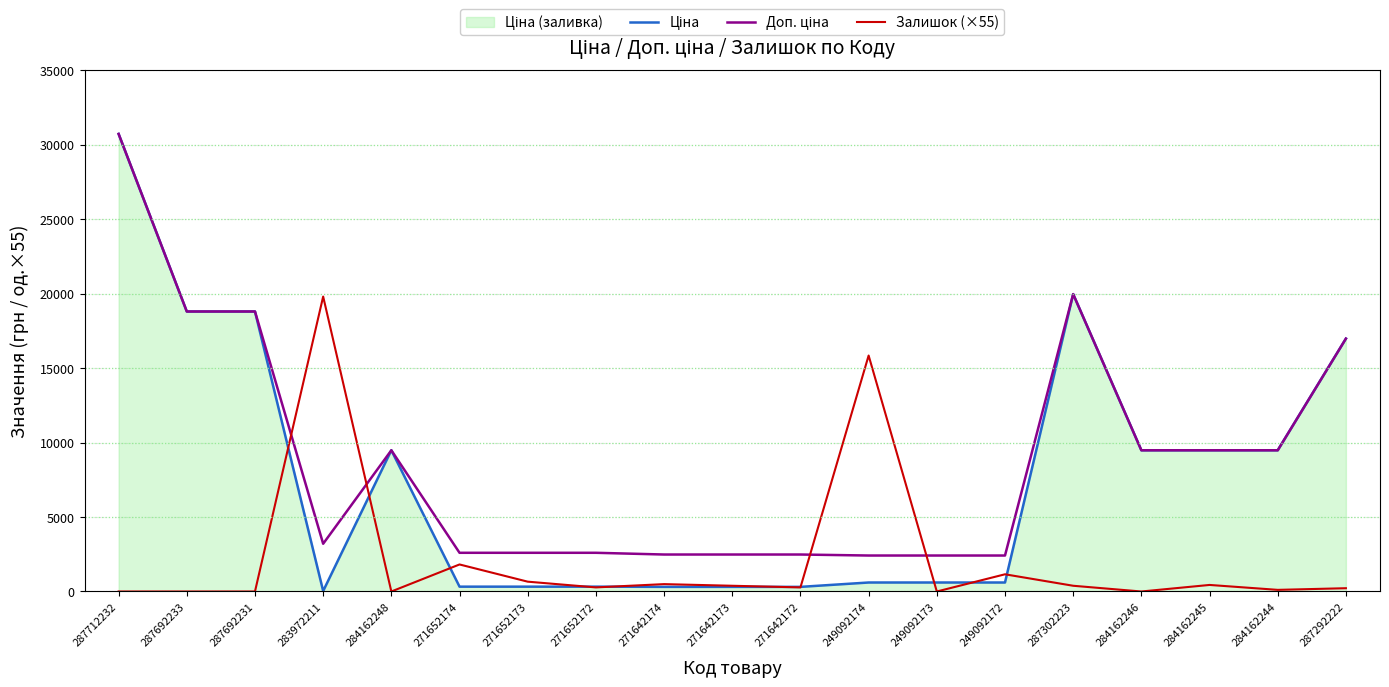

Does the chart display data point markers on the line(s)?

No